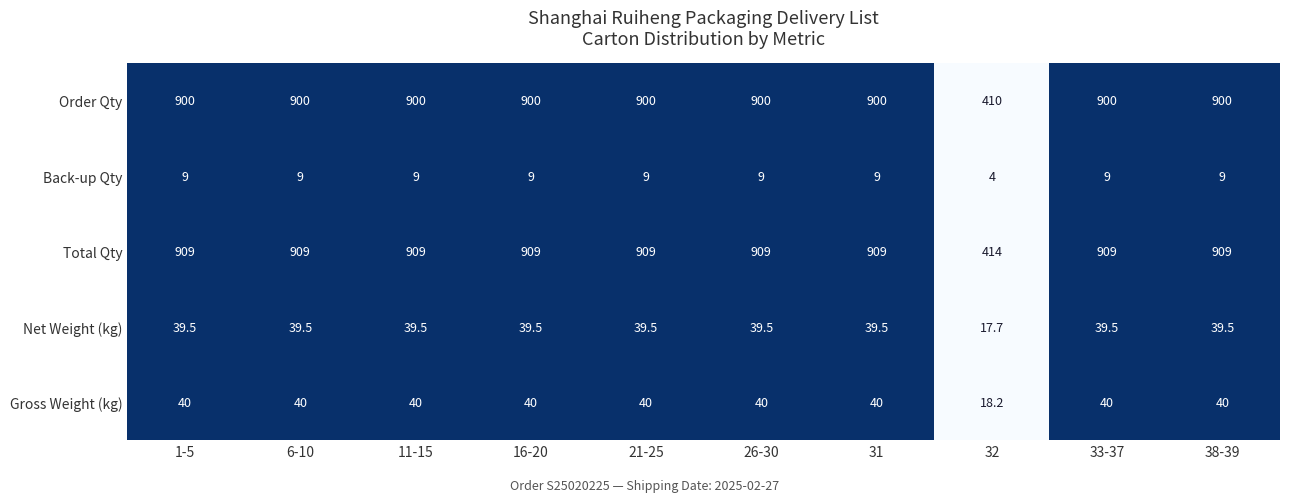

What is the difference between the highest and lowest values at 11-15?

900.0